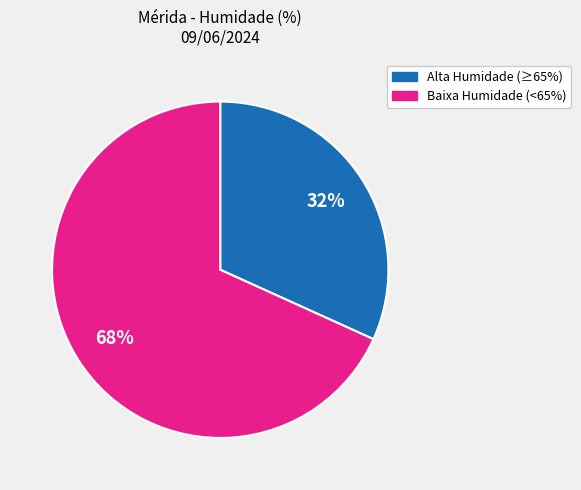

Does any single category account for the majority?

Yes